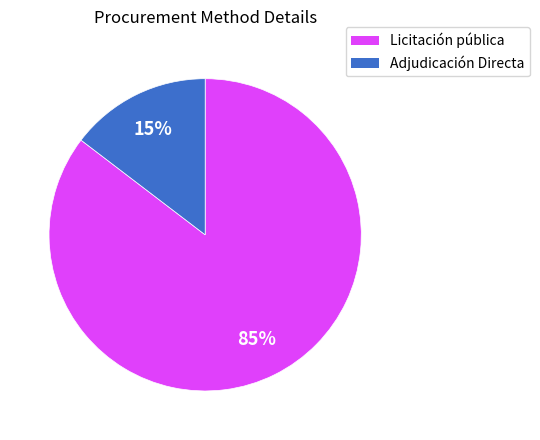

Rank the categories by value from highest to lowest.

Licitación pública, Adjudicación Directa